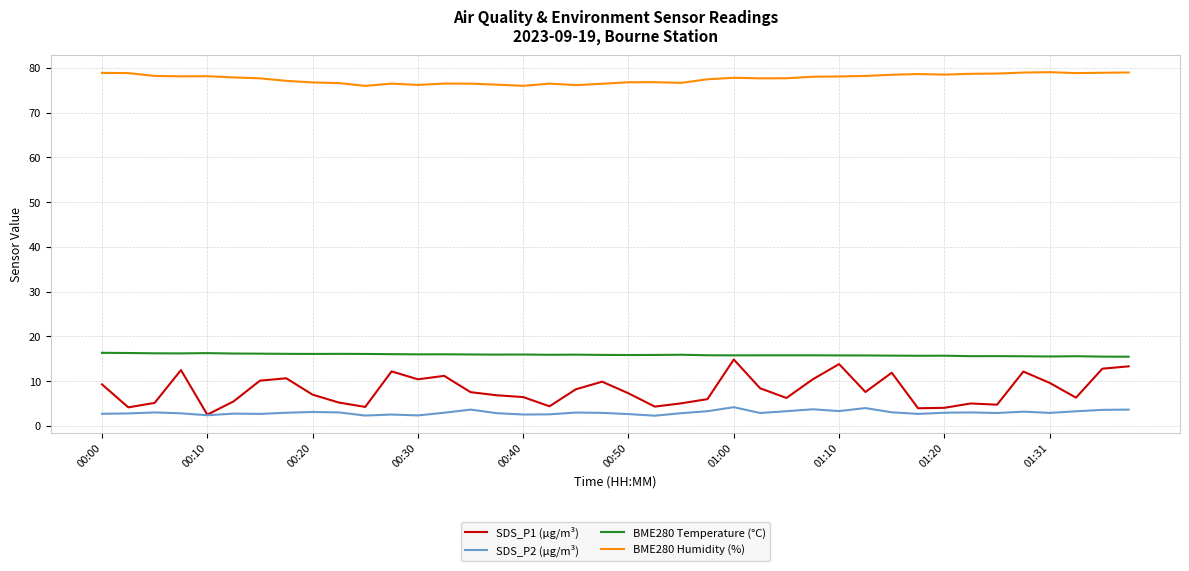

What are all the series names shown in the legend?

SDS_P1 (µg/m³), SDS_P2 (µg/m³), BME280 Temperature (°C), BME280 Humidity (%)